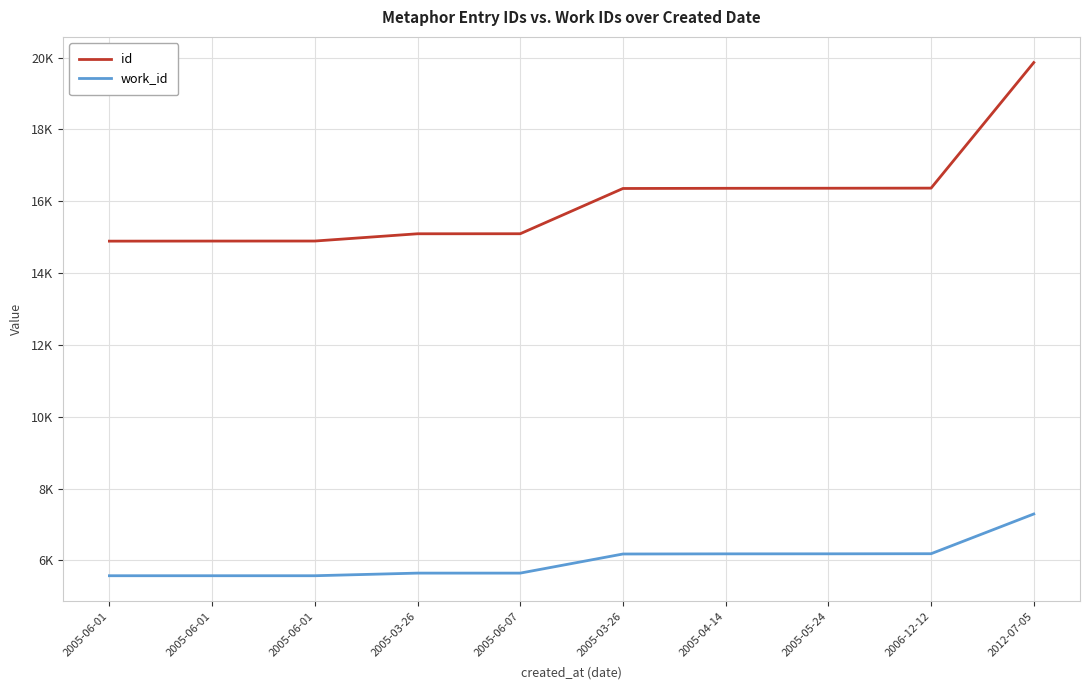

Which category has the lowest value across all series?

2005-06-01